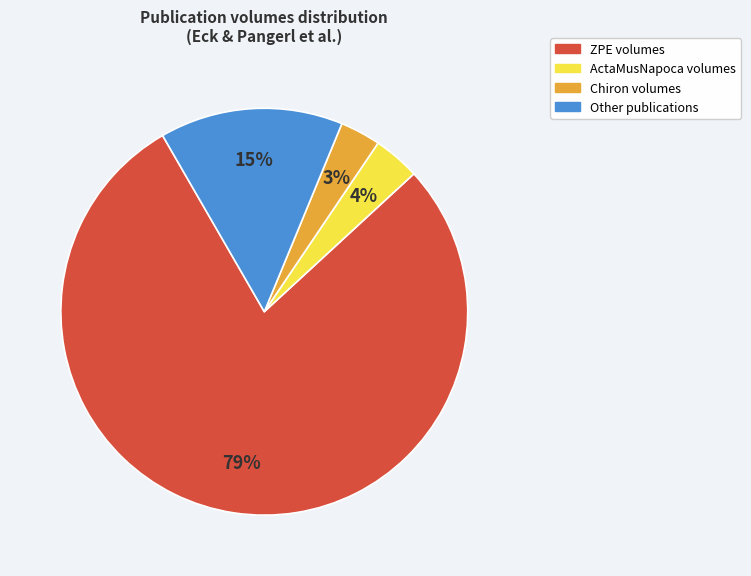

Does any single category account for the majority?

Yes